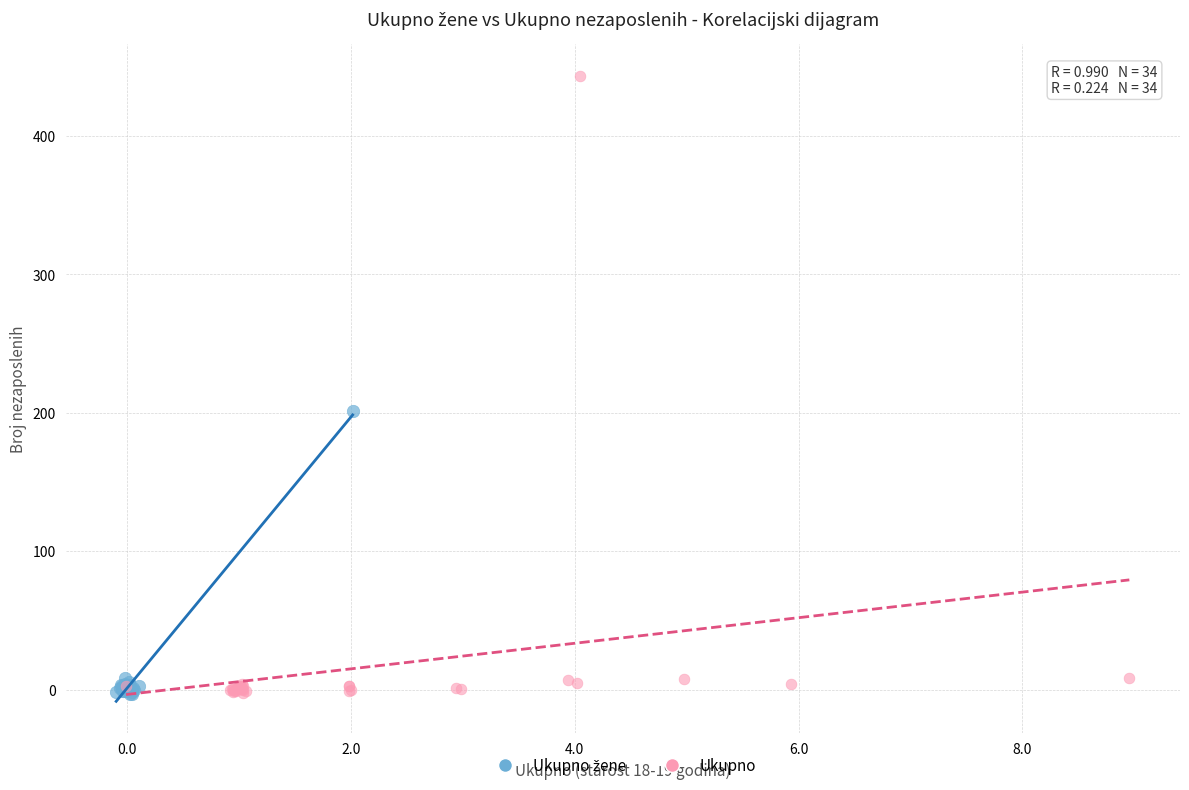

Which series reaches the maximum Y coordinate?

Ukupno